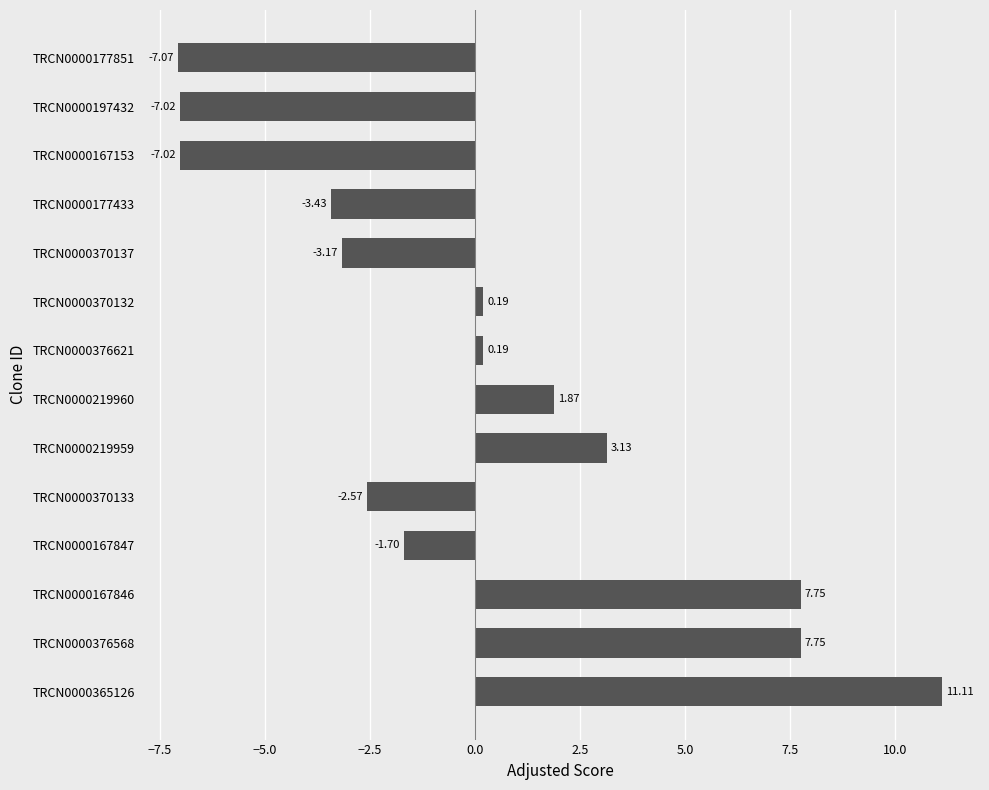

At which label is the value closest to 2?

TRCN0000219960